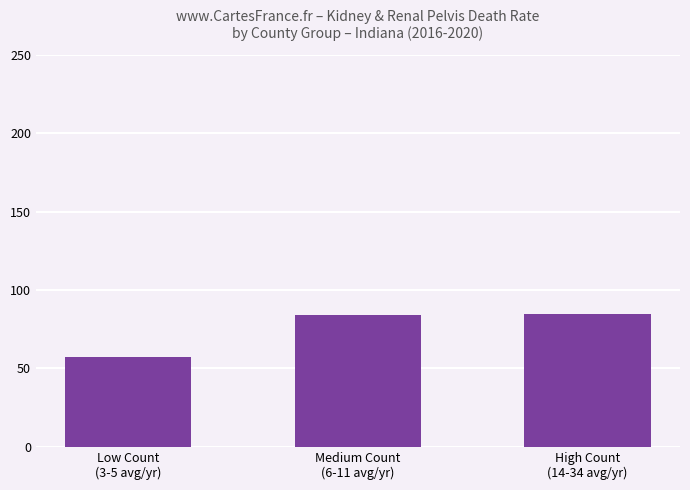

How many categories are shown in the chart?

3